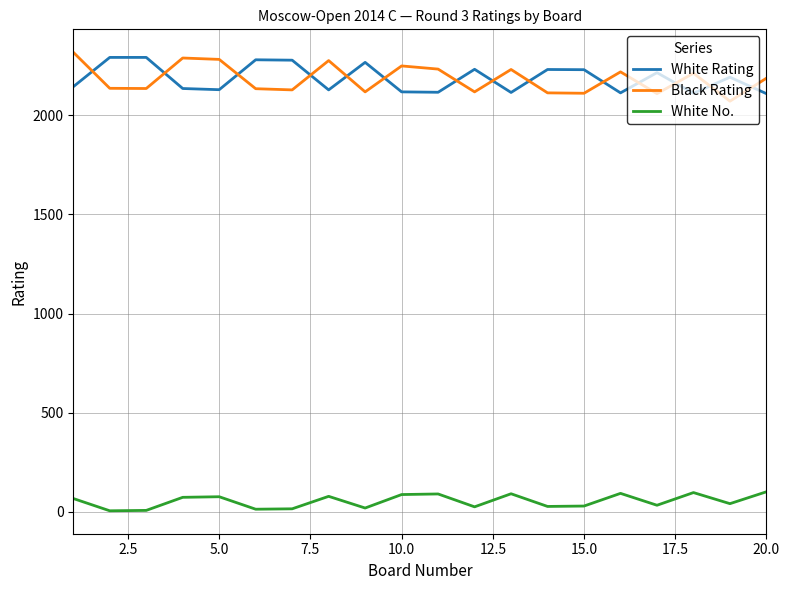

What is the maximum value for White No.?

100